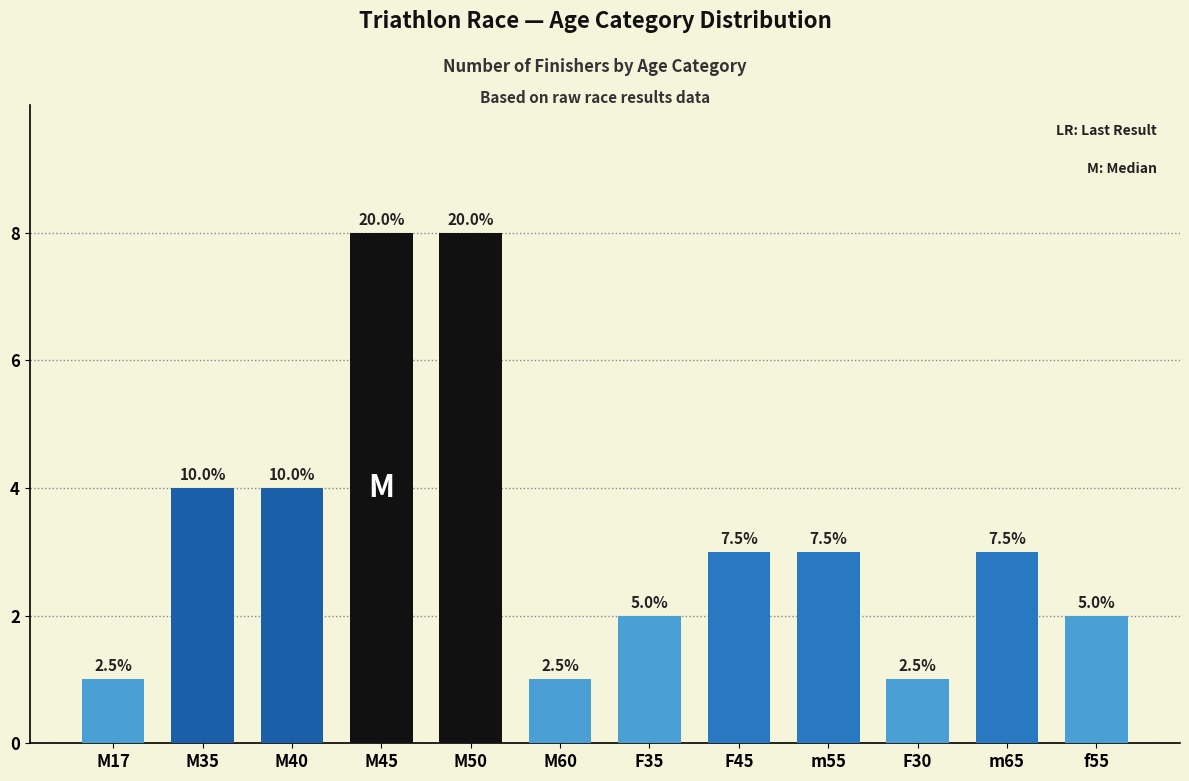

Is it true that the value at M45 is 4?

False